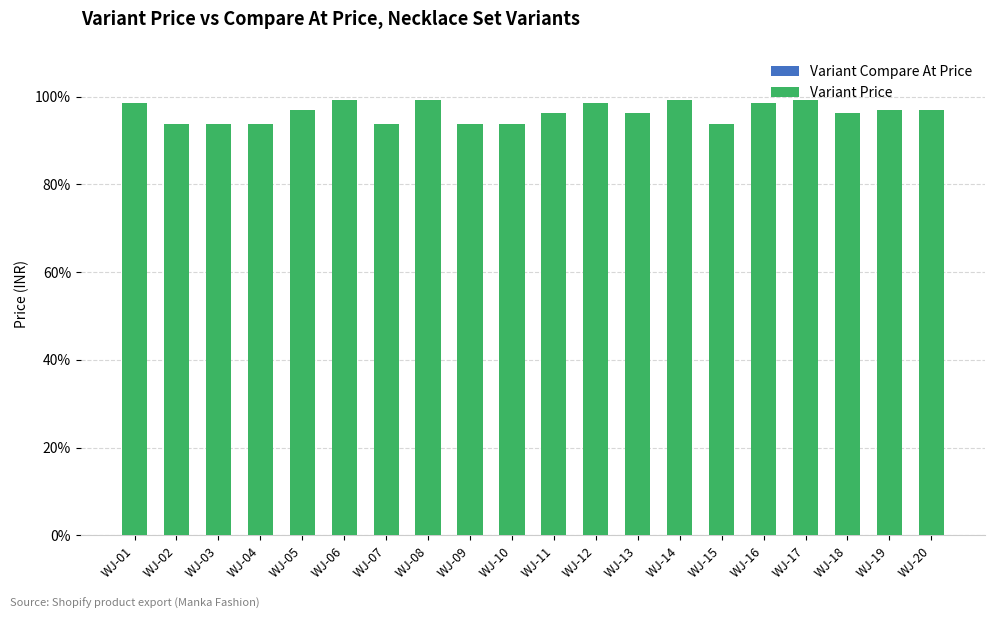

What is the value of the 11th bar from the left?

96.2